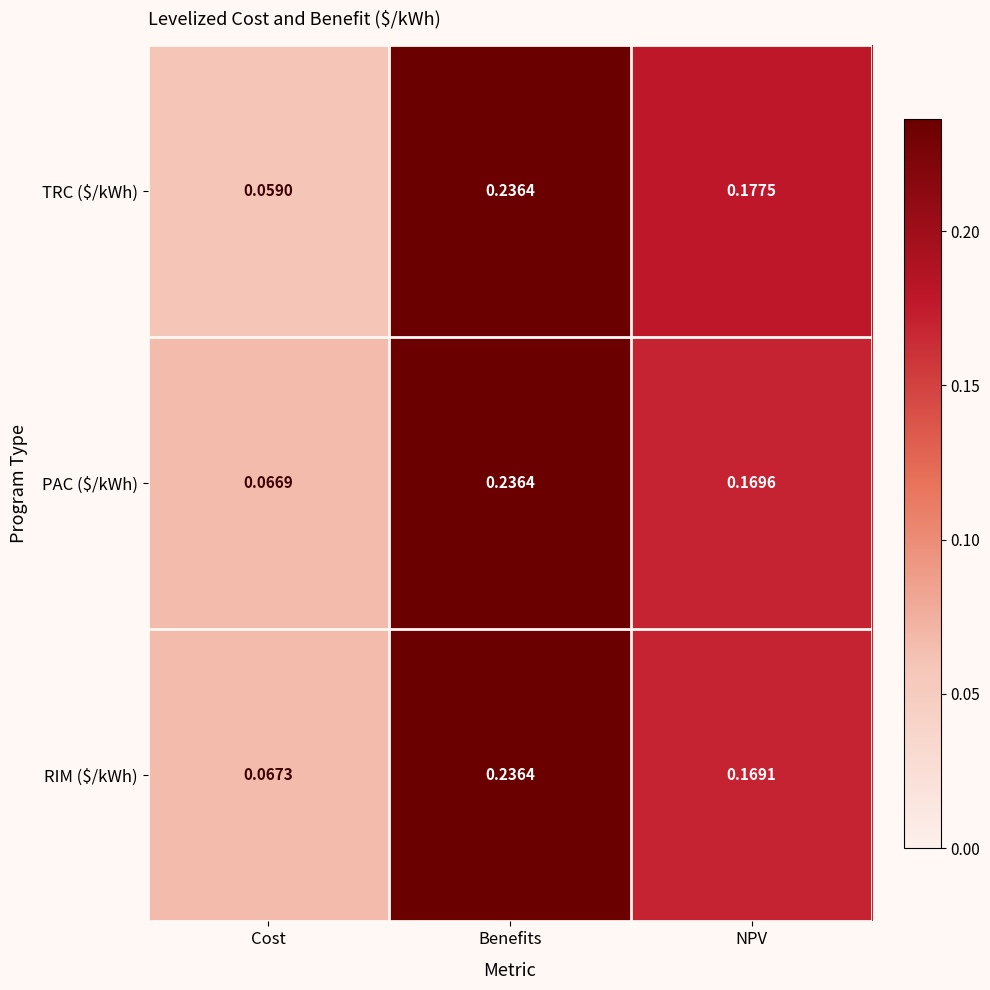

Where is PAC ($/kWh) nearest to the value 0?

Cost